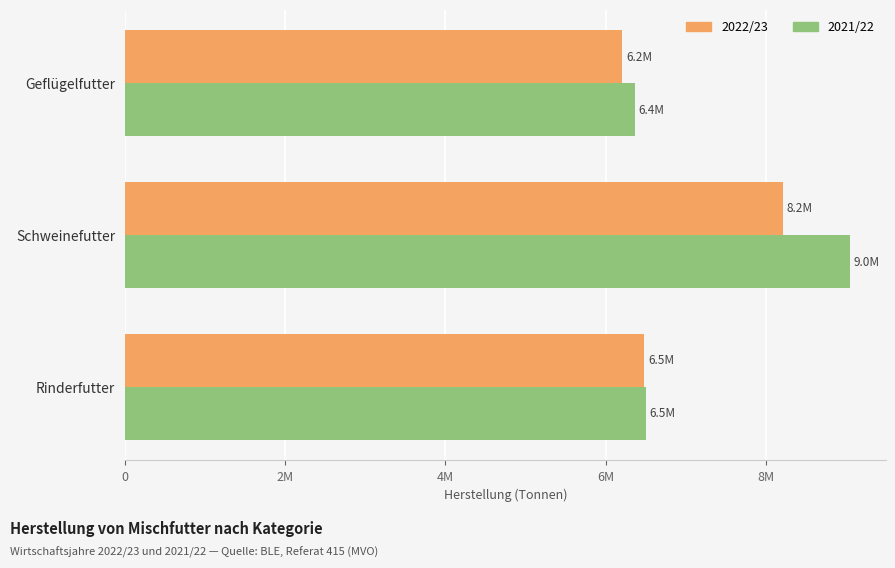

At which category is the sum across all series the highest?

Schweinefutter